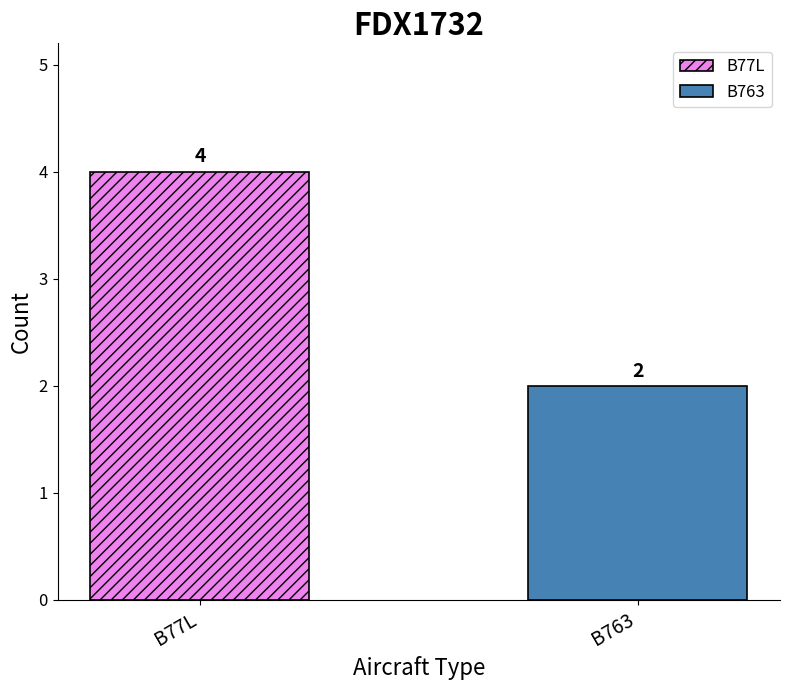

What is the maximum value shown in the chart?

4